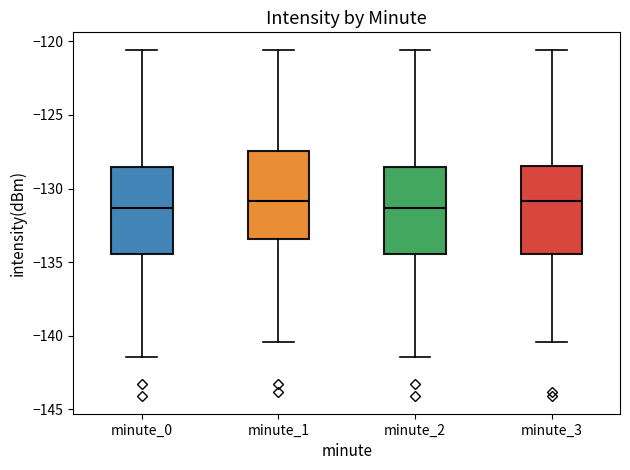

Reading left to right, read every box against the y-axis: the position of its median line, the range the box covers, and the ends of its whiskers. The values are not printed on the chart, so give them approximately, as read against the axis.

minute_0: median -131.5, box -134.5 to -128.5, whiskers -141.5 to -120.5
minute_1: median -131.0, box -133.5 to -127.5, whiskers -140.5 to -120.5
minute_2: median -131.5, box -134.5 to -128.5, whiskers -141.5 to -120.5
minute_3: median -131.0, box -134.5 to -128.5, whiskers -140.5 to -120.5